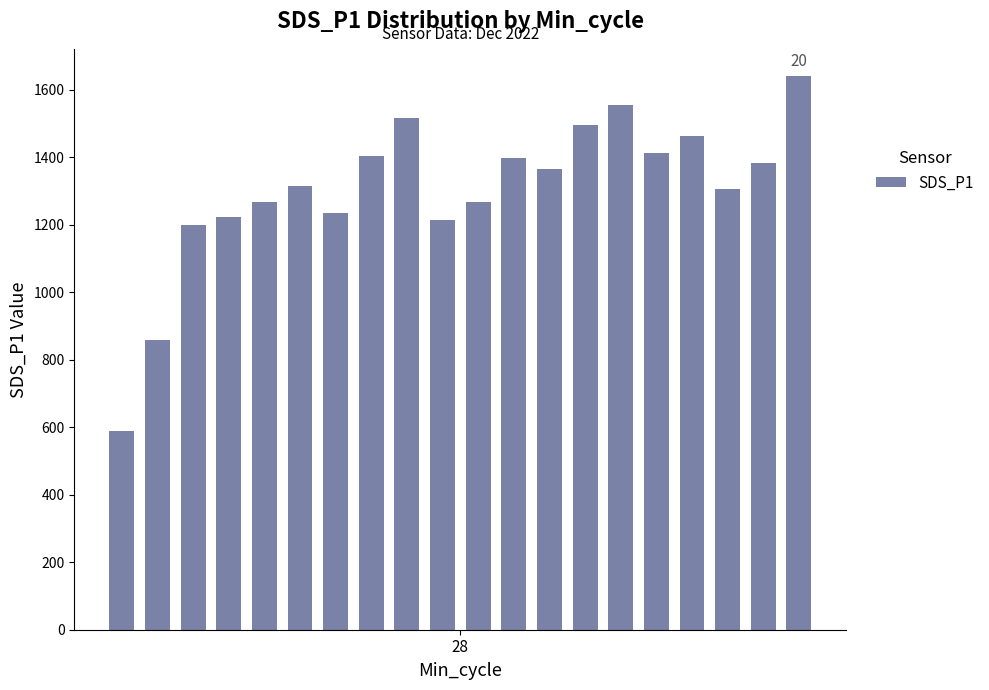

What is the value of the 7th bar from the left?

1234.1